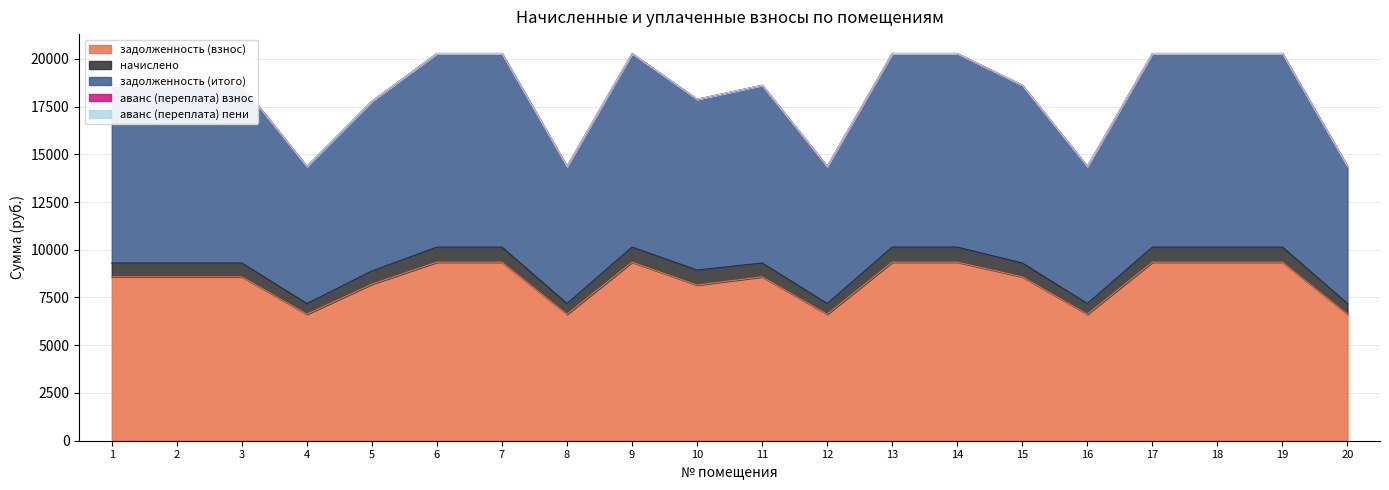

Which category has the highest value across all series?

6